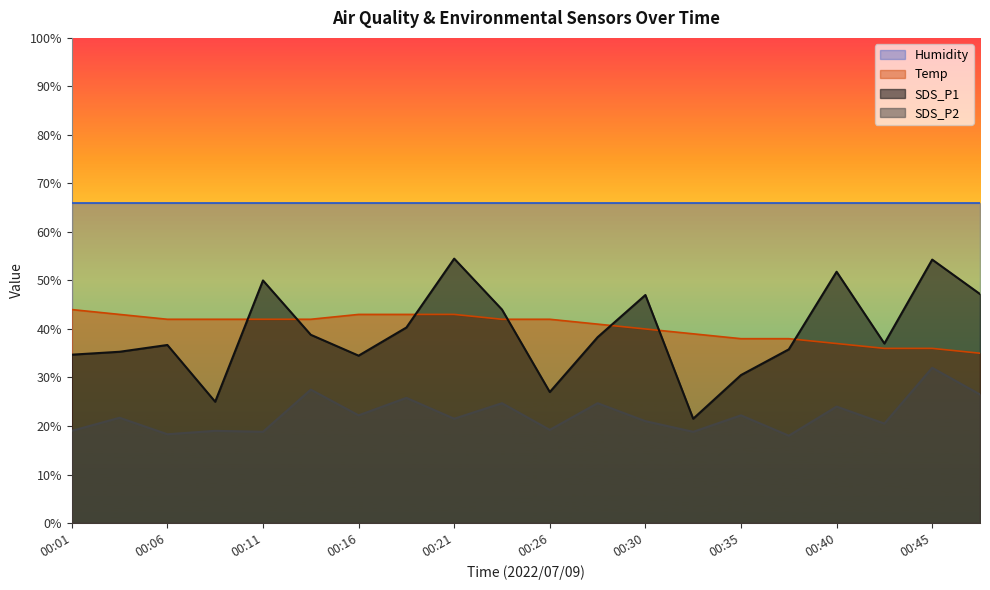

At which category is the sum across all series the highest?

00:45